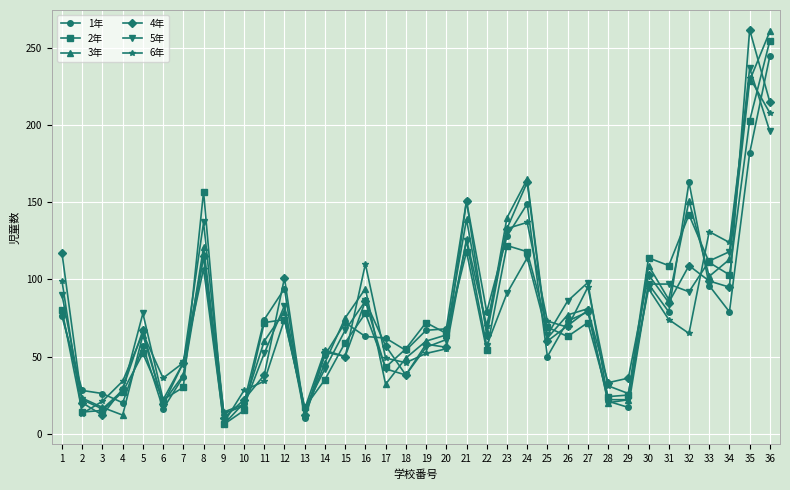

Where does the 3年 series first go above 66?

1